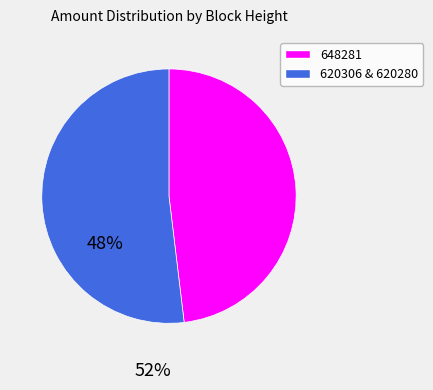

The 620306 & 620280 slice represents 52% of the pie. True or false?

True